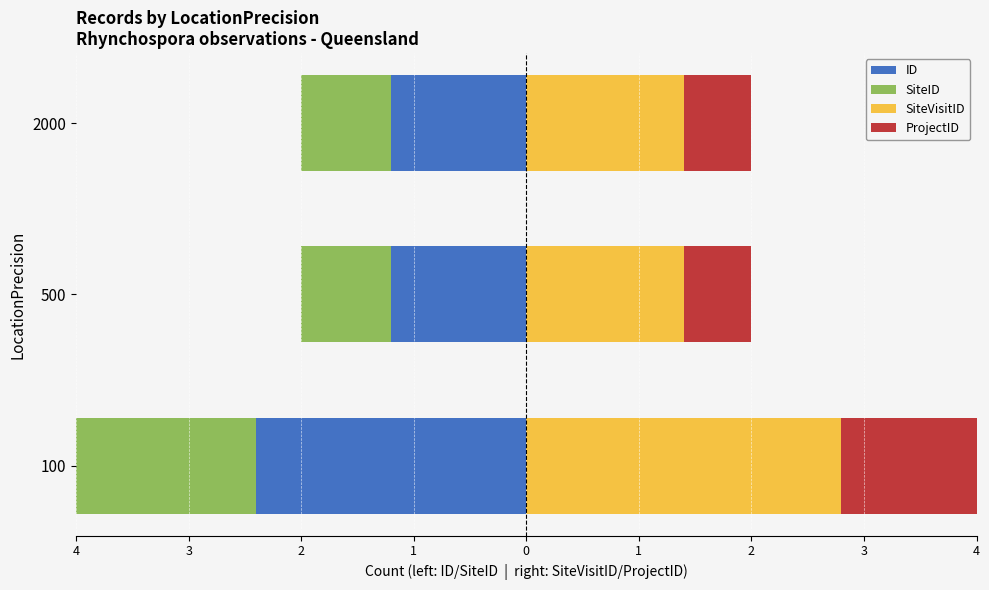

What are all the series names shown in the legend?

ID, SiteID, SiteVisitID, ProjectID